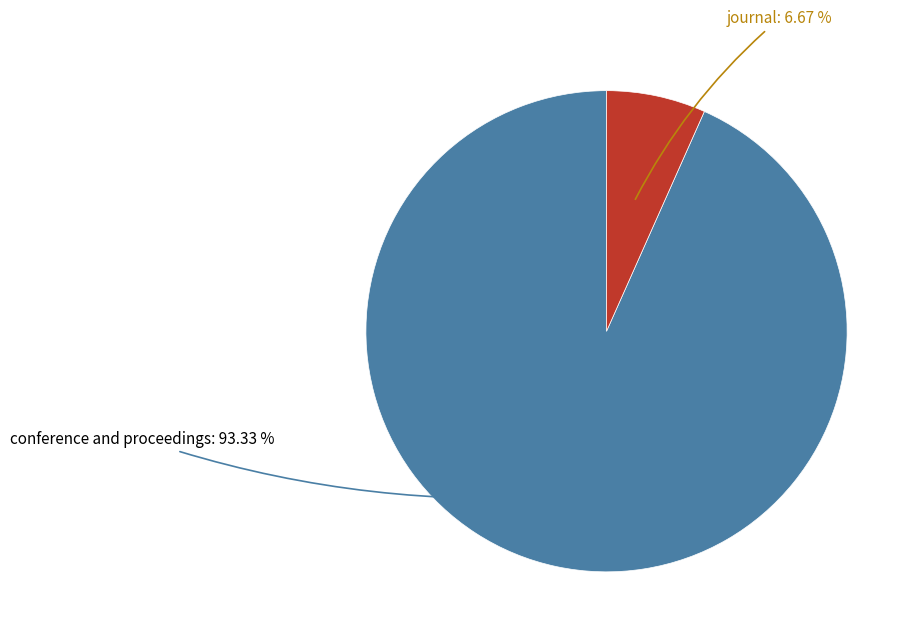

To the nearest percent, what is the average slice percentage?

50%